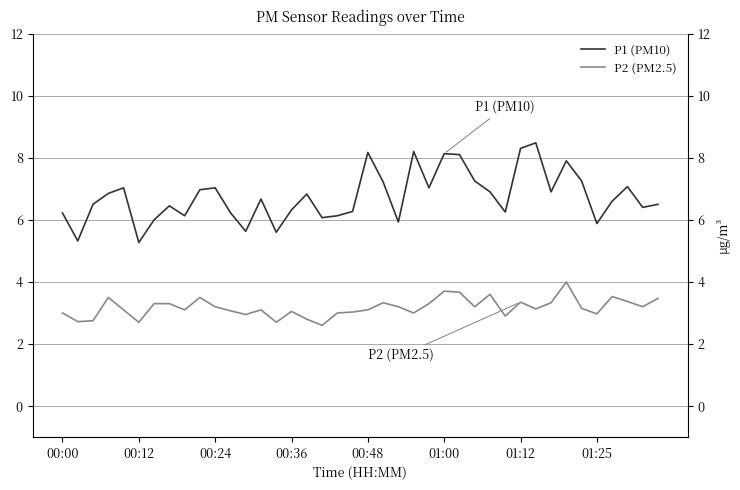

What is the difference between the highest and lowest values at 16?

4.0